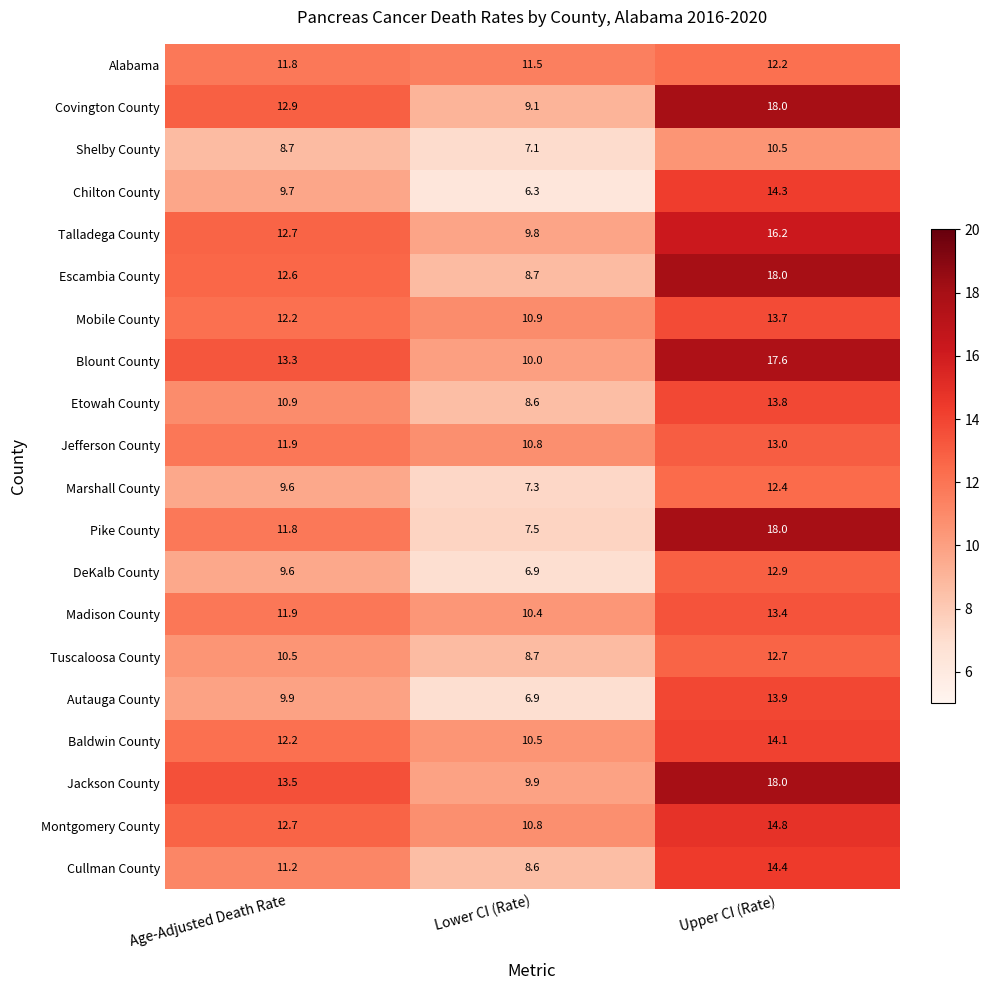

What is the highest value of the Jackson County series?

18.0